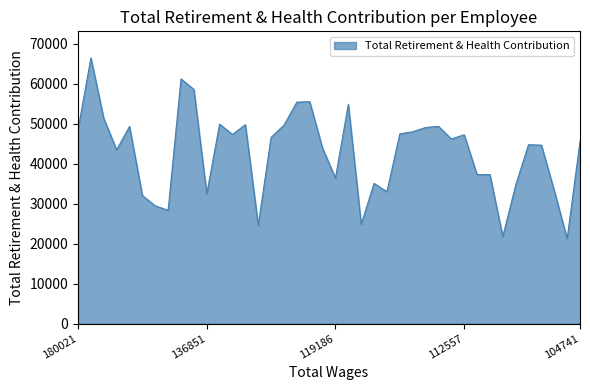

What is the difference between the maximum and minimum values?

45242